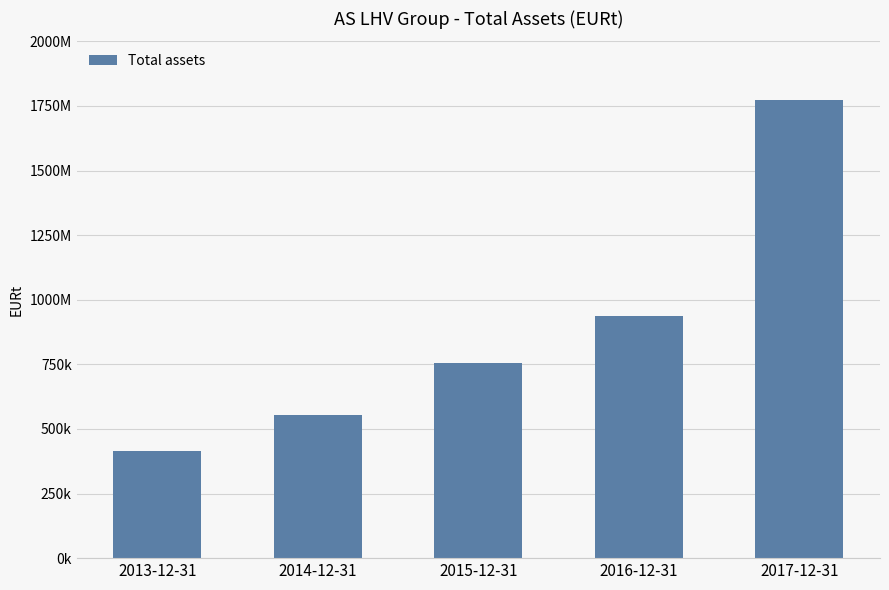

What is the change in value from 2015-12-31 to 2017-12-31?

+1015731.1